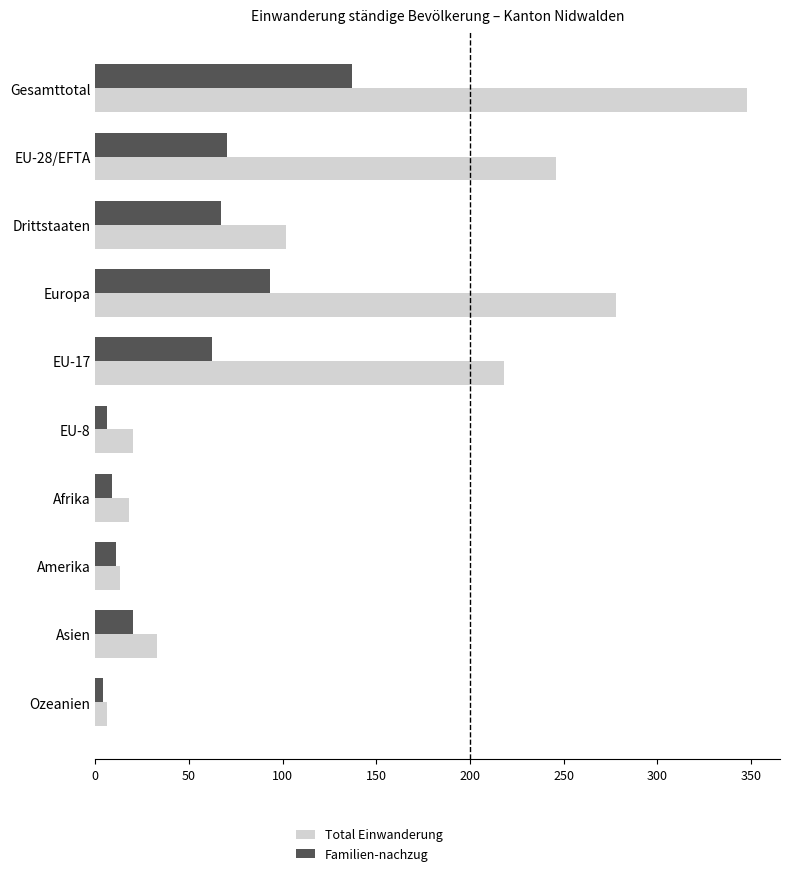

At which label is Total Einwanderung closest to 177?

EU-17